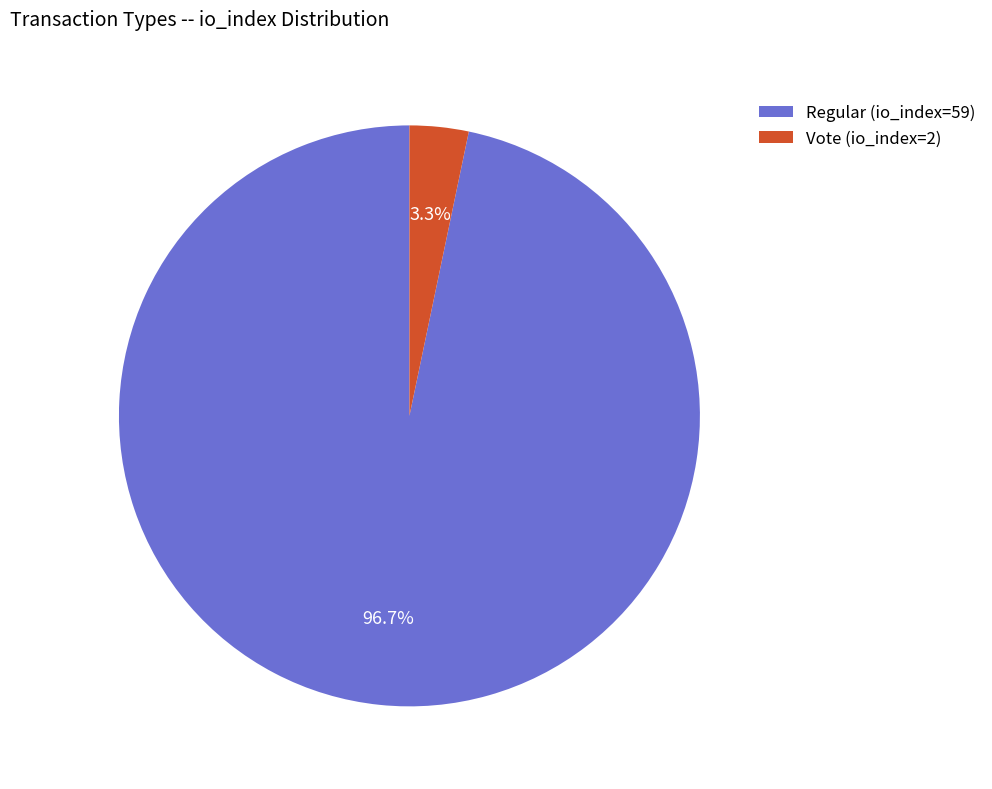

Which slice is the smallest?

Vote (io_index=2)